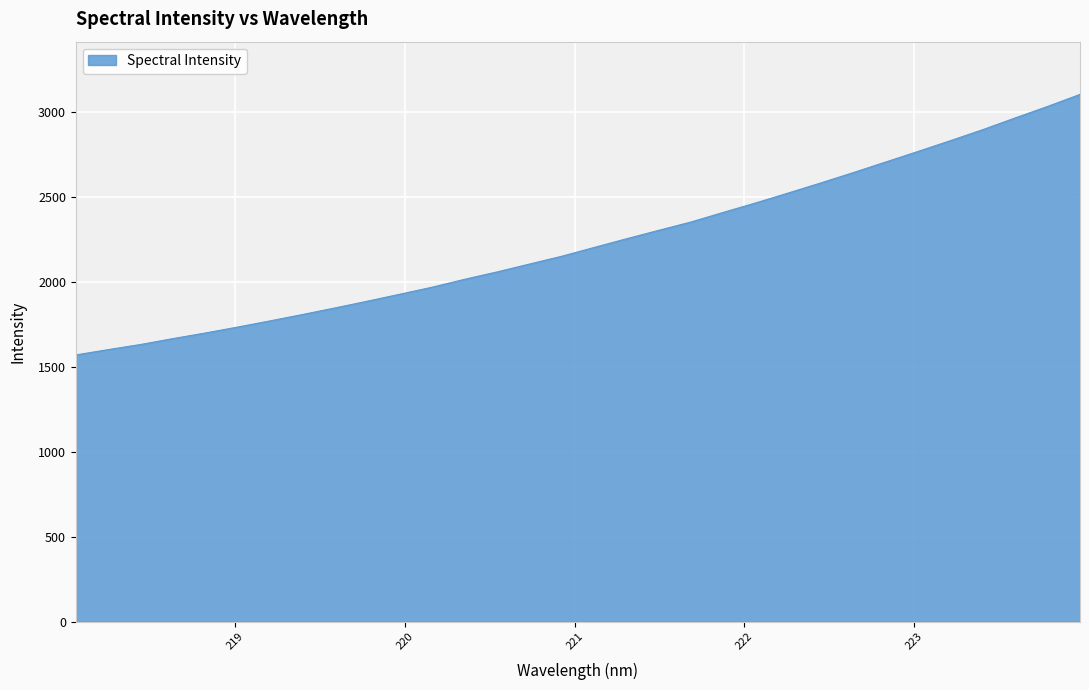

What is the maximum value shown in the chart?

3101.3